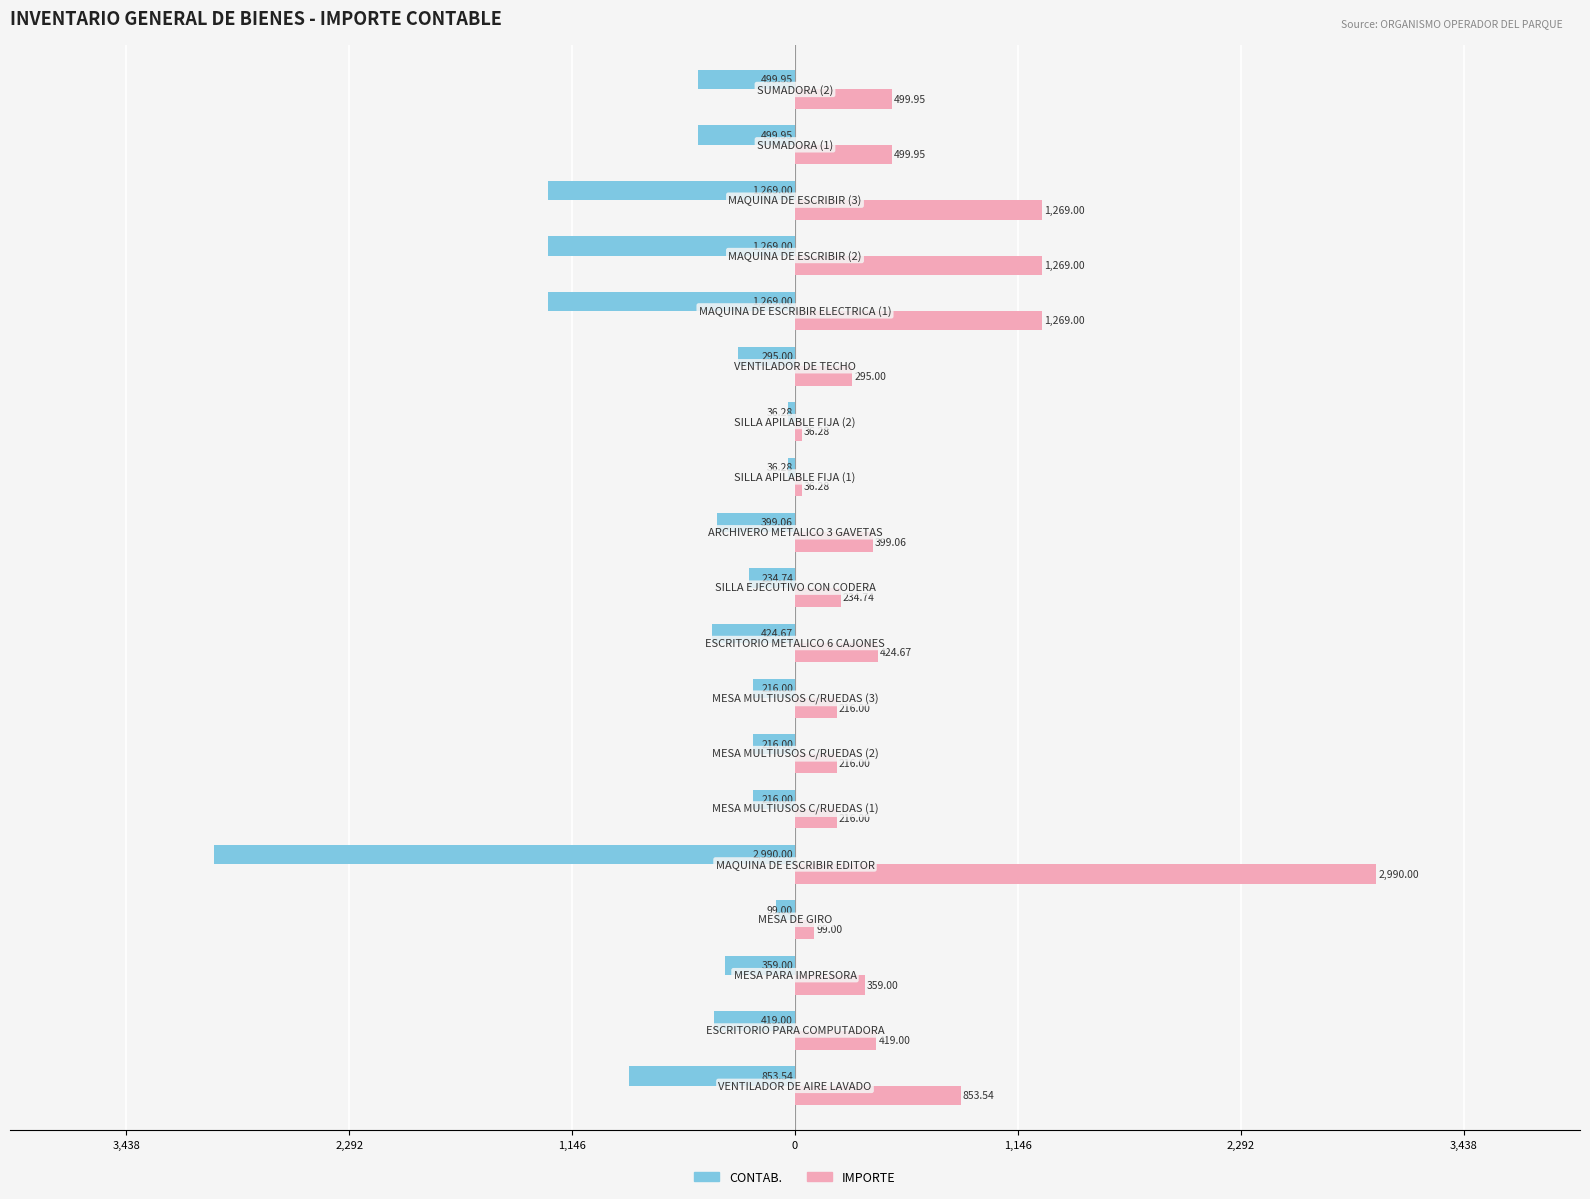

What is the difference between the second highest and second lowest values in the CONTAB. series?

1232.7